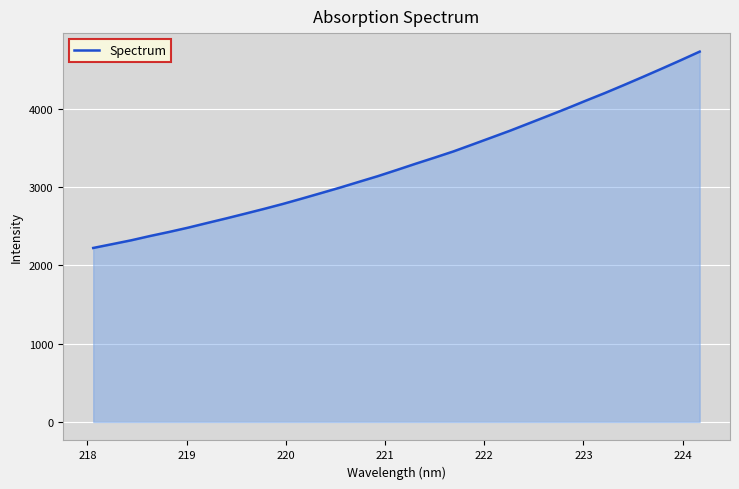

What is the smallest value displayed?

2222.6